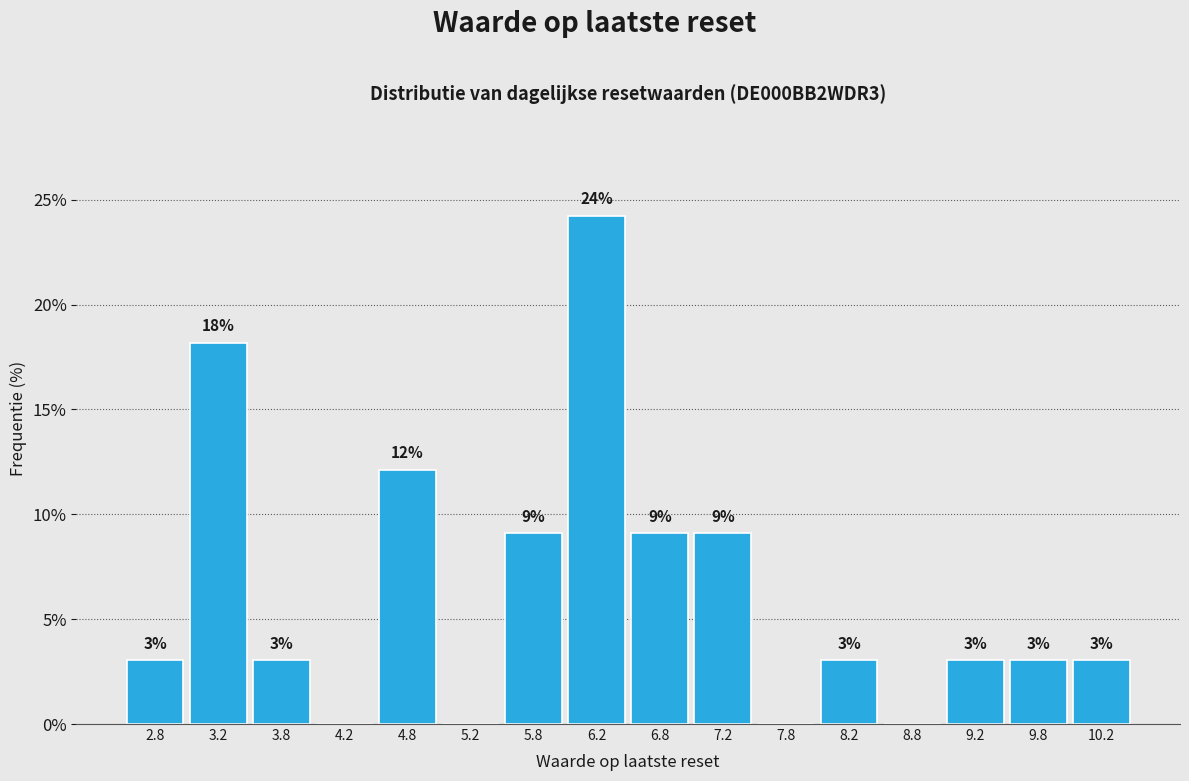

Over which range of the x-axis is the bar tallest?

6.0 to 6.5